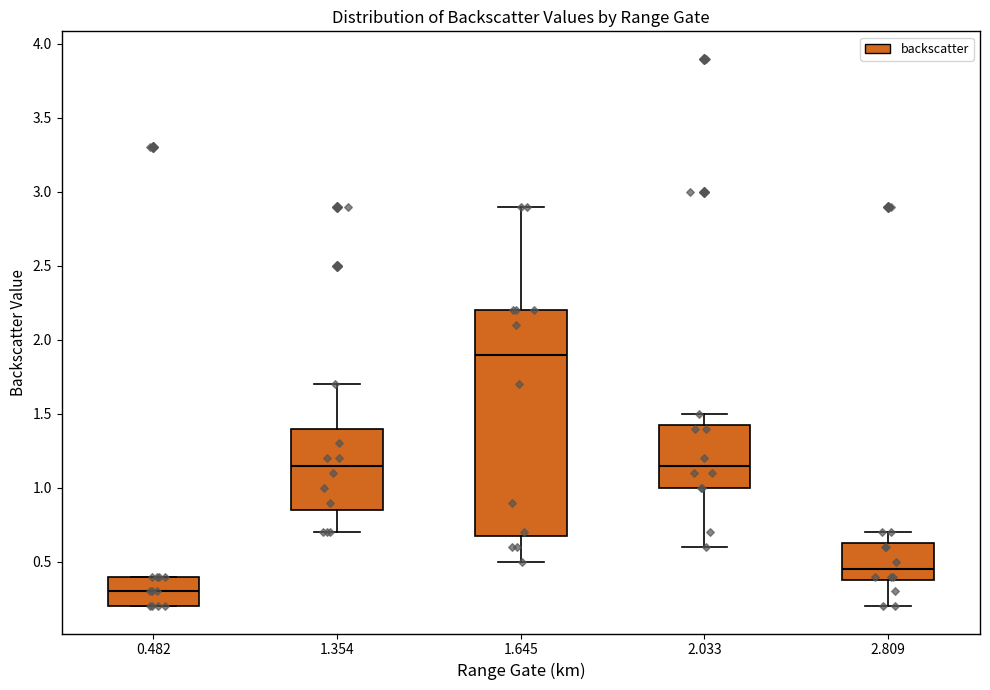

Which box is the tallest, from its lower edge to its upper edge?

1.645